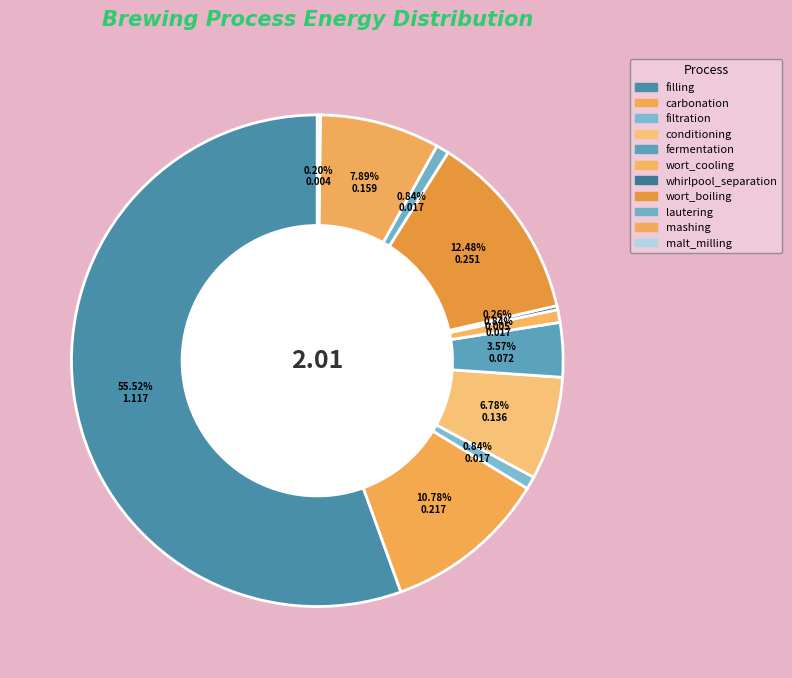

Does lautering account for over 50% of the chart?

No